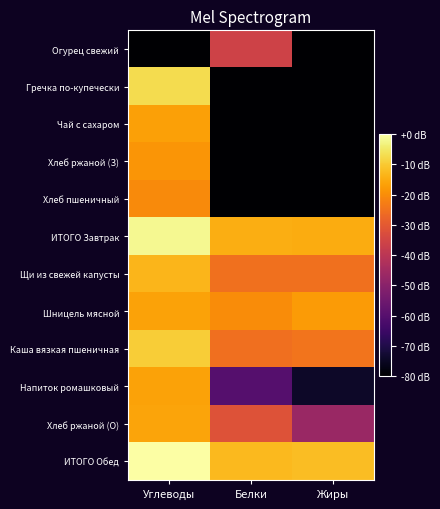

Reading left to right, what are all the values shown in this chart?

Огурец свежий: Углеводы=-80.0	Белки=-35.7	Жиры=-80.0
Гречка по-купечески: Углеводы=-7.2	Белки=-80.0	Жиры=-80.0
Чай с сахаром: Углеводы=-16.7	Белки=-80.0	Жиры=-80.0
Хлеб ржаной (З): Углеводы=-18.7	Белки=-80.0	Жиры=-80.0
Хлеб пшеничный: Углеводы=-20.4	Белки=-80.0	Жиры=-80.0
ИТОГО Завтрак: Углеводы=-1.8	Белки=-14.6	Жиры=-15.0
Щи из свежей капусты: Углеводы=-13.4	Белки=-25.1	Жиры=-25.3
Шницель мясной: Углеводы=-16.4	Белки=-20.1	Жиры=-17.6
Каша вязкая пшеничная: Углеводы=-9.6	Белки=-25.6	Жиры=-24.4
Напиток ромашковый: Углеводы=-16.4	Белки=-60.2	Жиры=-74.2
Хлеб ржаной (О): Углеводы=-16.2	Белки=-31.8	Жиры=-46.6
ИТОГО Обед: Углеводы=0.0	Белки=-12.6	Жиры=-12.0